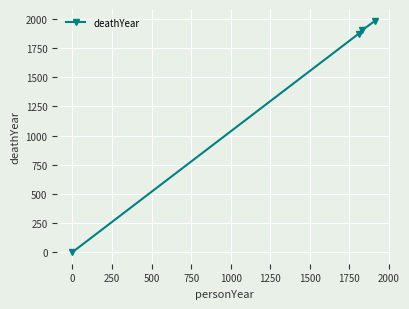

What is the difference between the second highest and minimum values?

1904